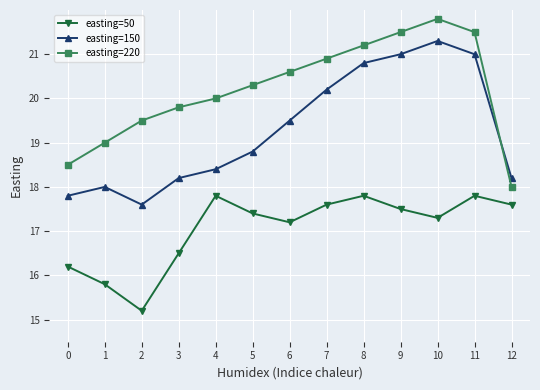

How many interior local peaks does the easting=220 series have?

1